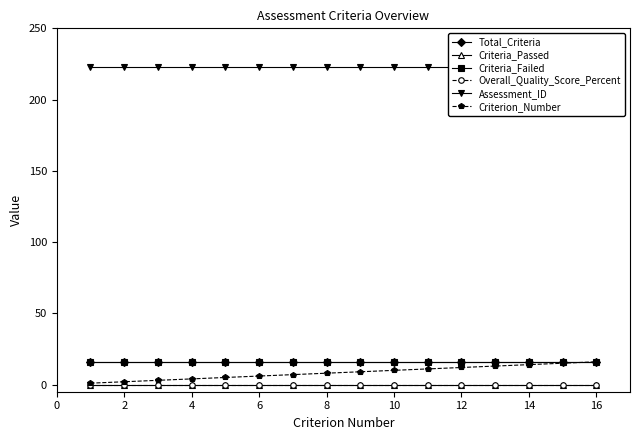

Is it true that Criteria_Passed equals 0 at 4?

True